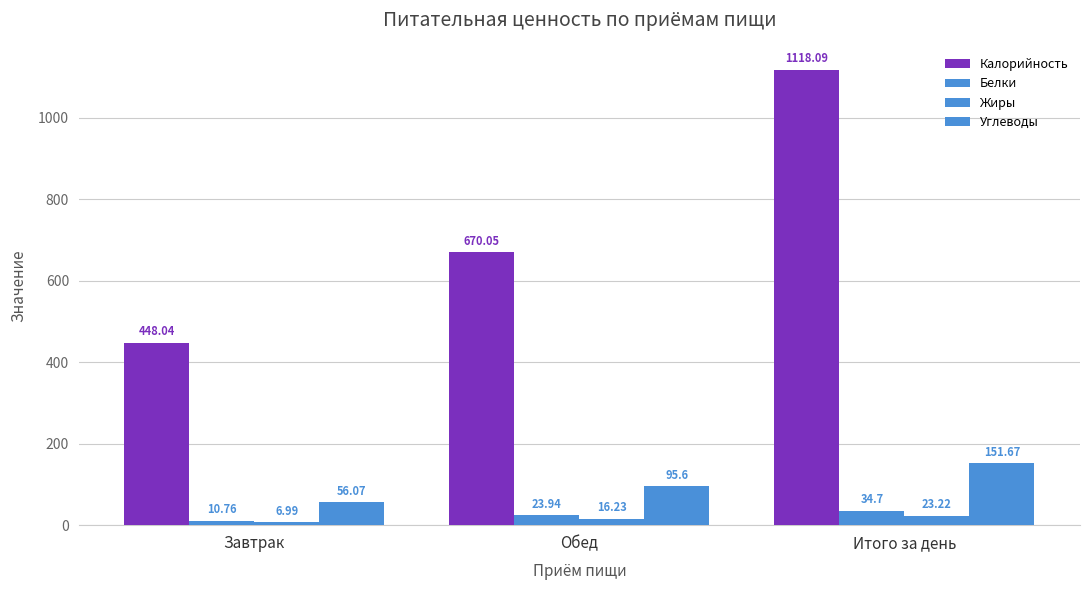

What is the total value across all series at Обед?

805.8